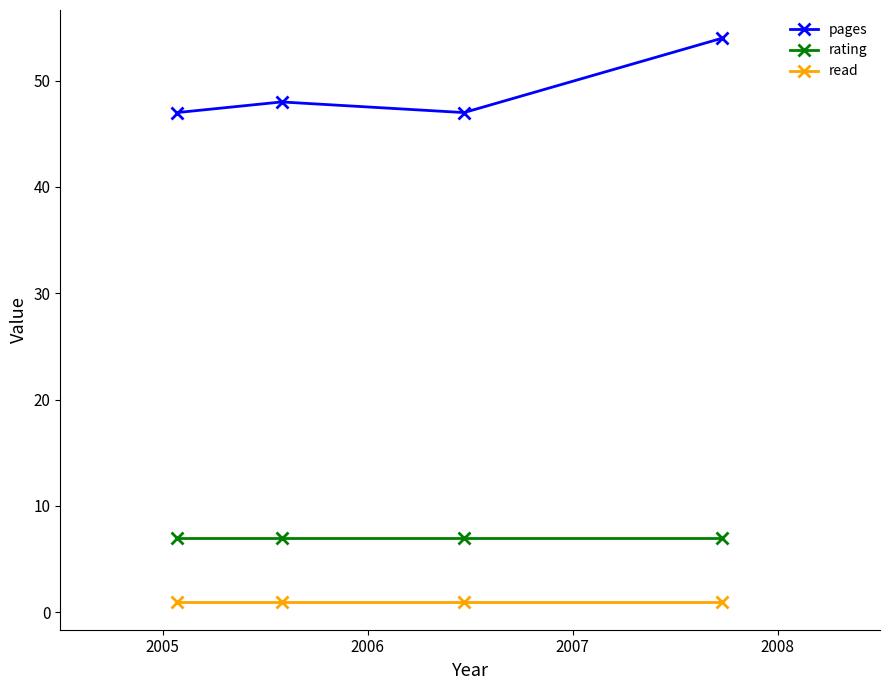

What is the sum of all rating values?

28